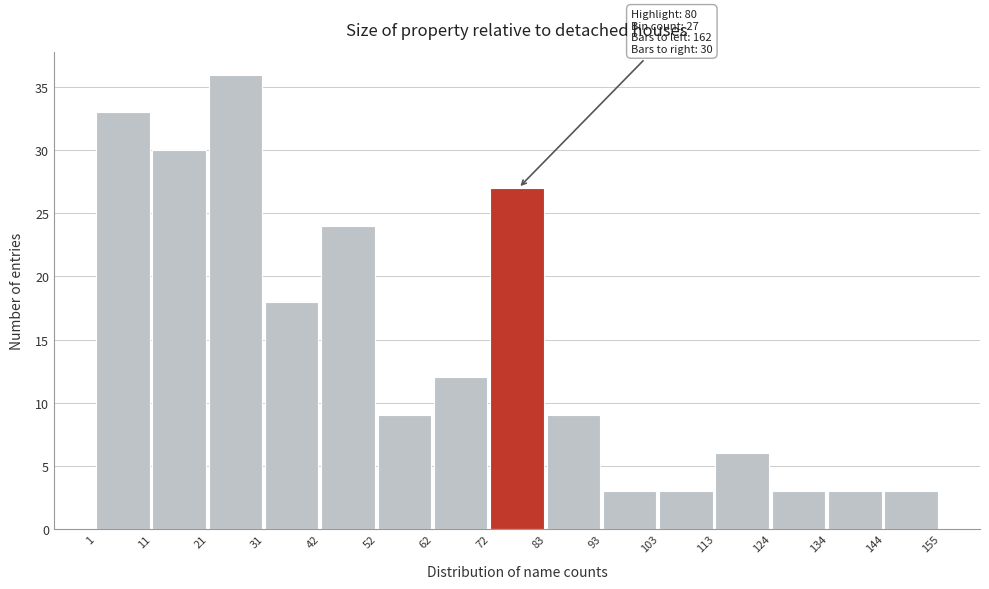

Over which range of the x-axis is the bar tallest?

21 to 31